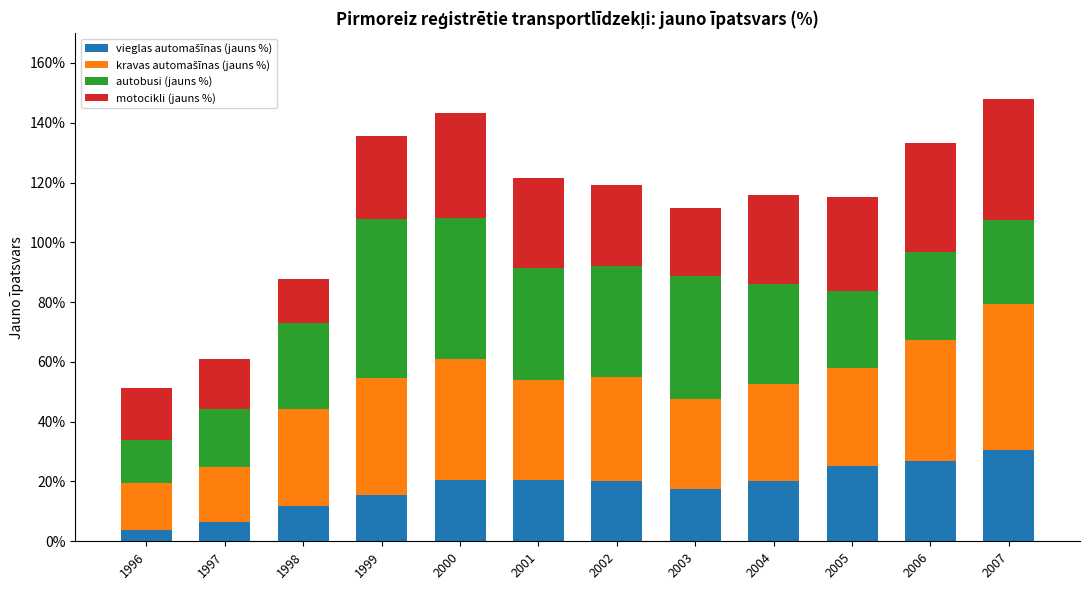

Does the chart contain stacked bars?

Yes